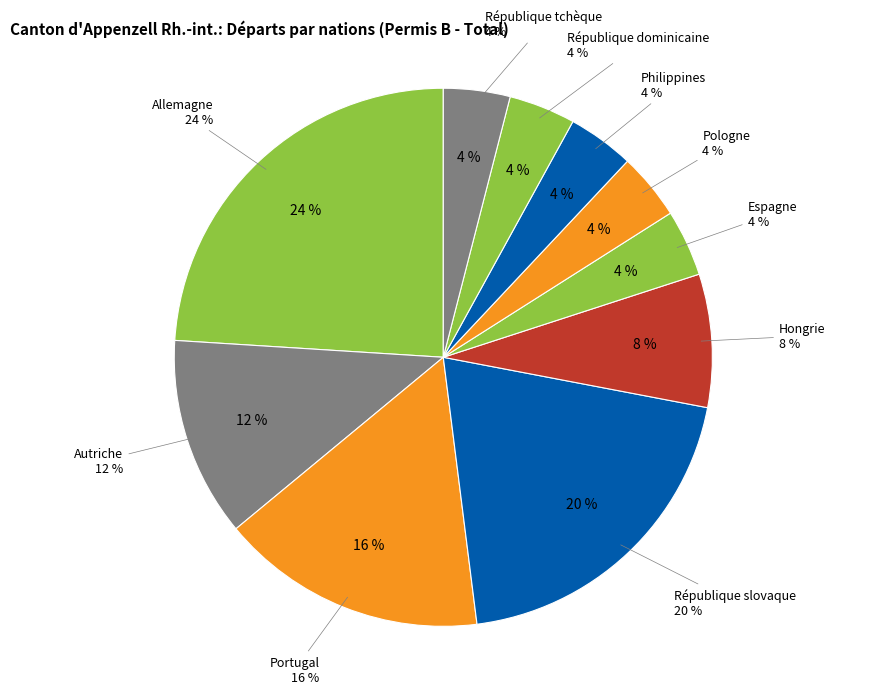

What is the total percentage of Hongrie and Espagne?

12.0%